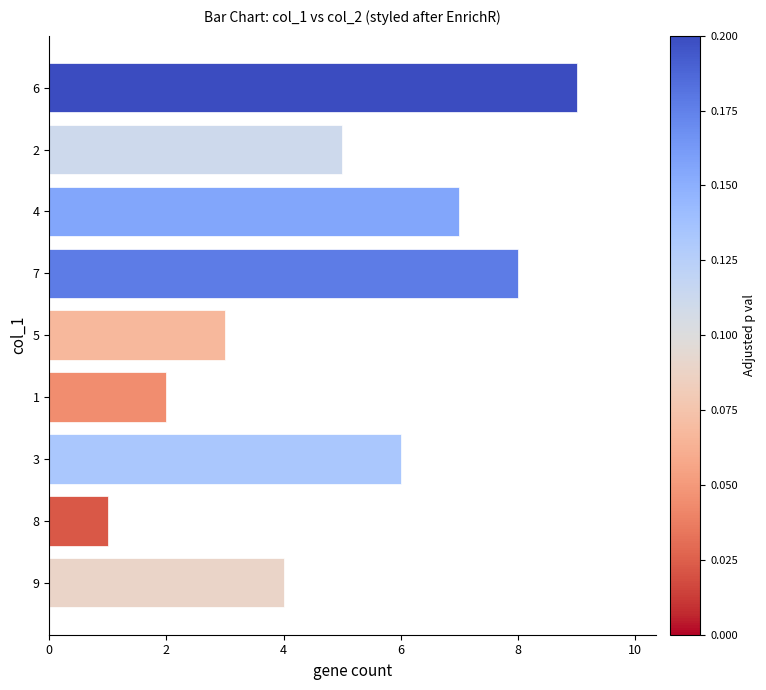

Where is the data nearest to the value 5?

2